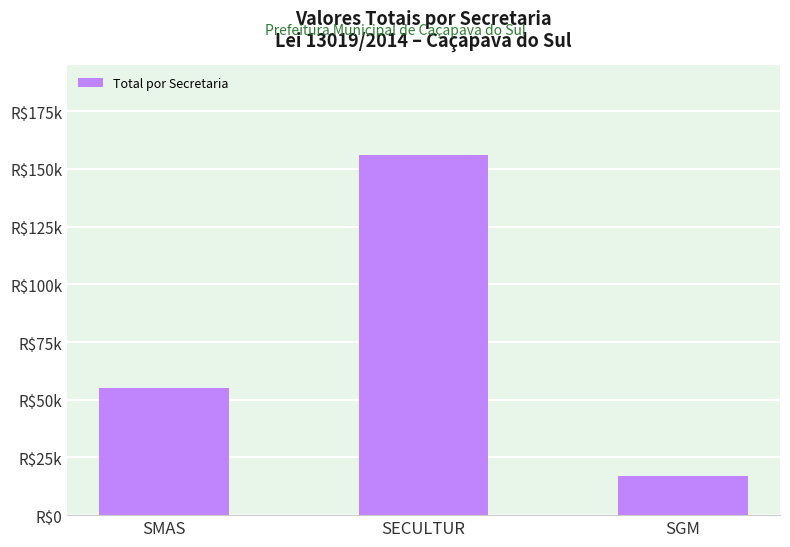

List the labels in order of value, smallest first.

SGM, SMAS, SECULTUR